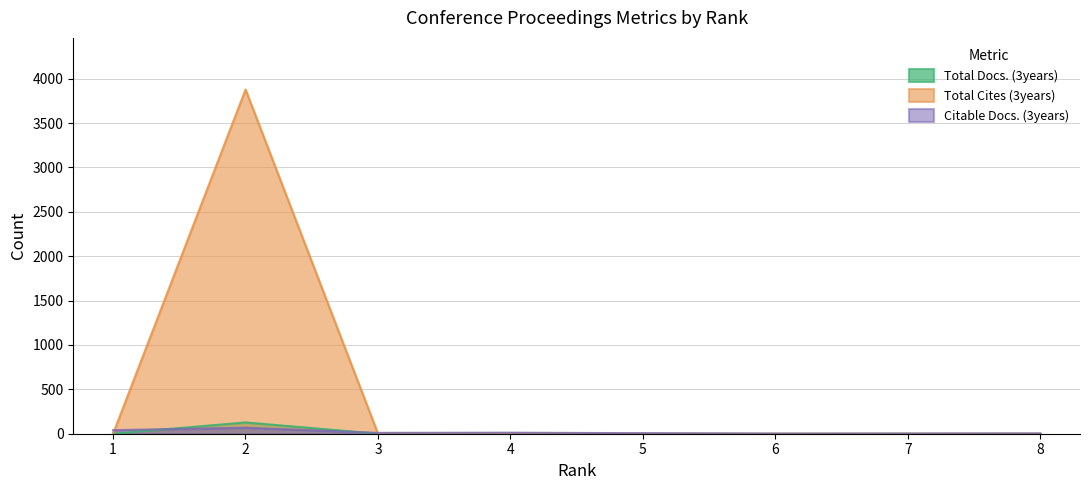

The value of Citable Docs. (3years) at 5 is 2. True or false?

False